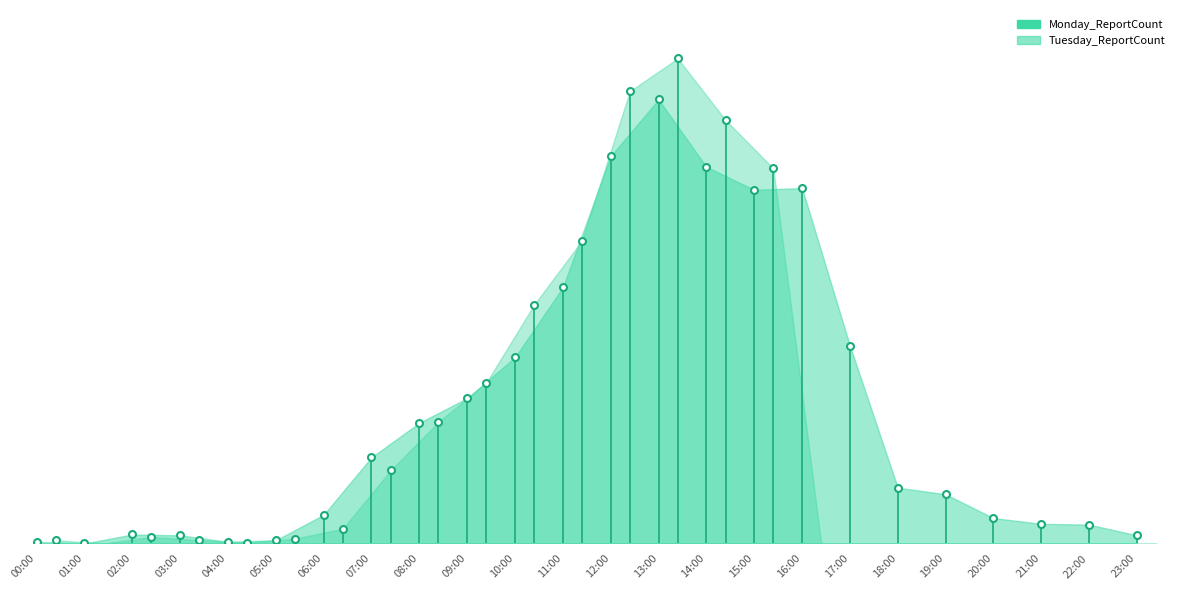

What is the difference between the maximum and minimum values in the Tuesday_ReportCount series?

1182